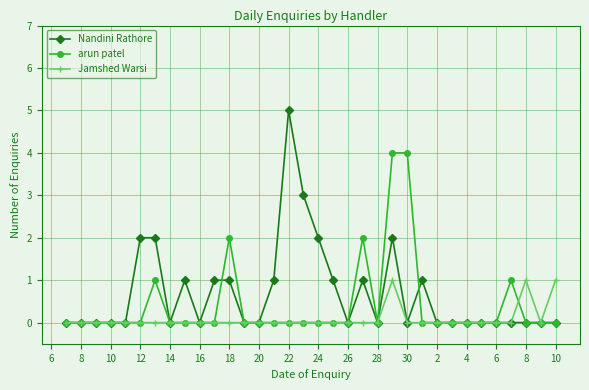

What is the difference between the second highest and minimum values in the arun patel series?

4